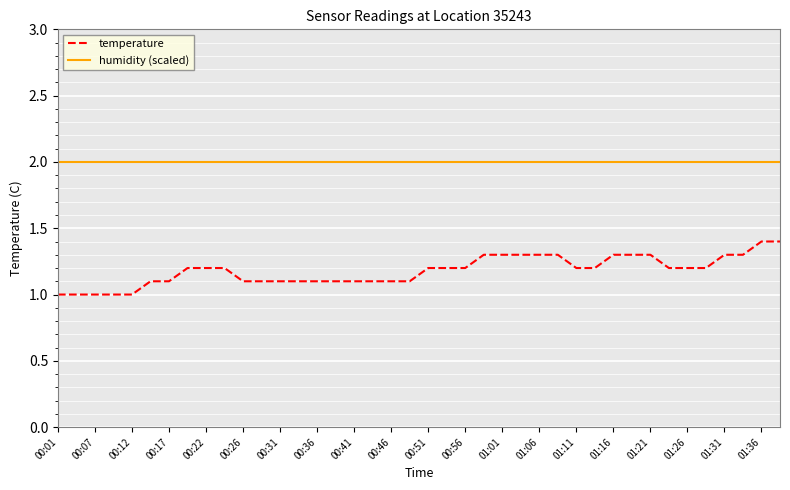

True or false: temperature and humidity (scaled) cross at least once.

False